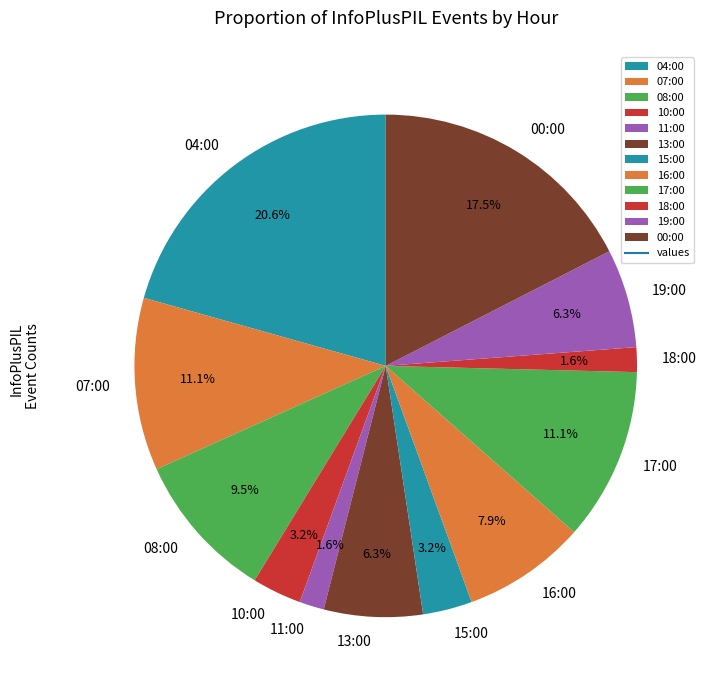

Is it true that 17:00 is 1% of the pie?

False